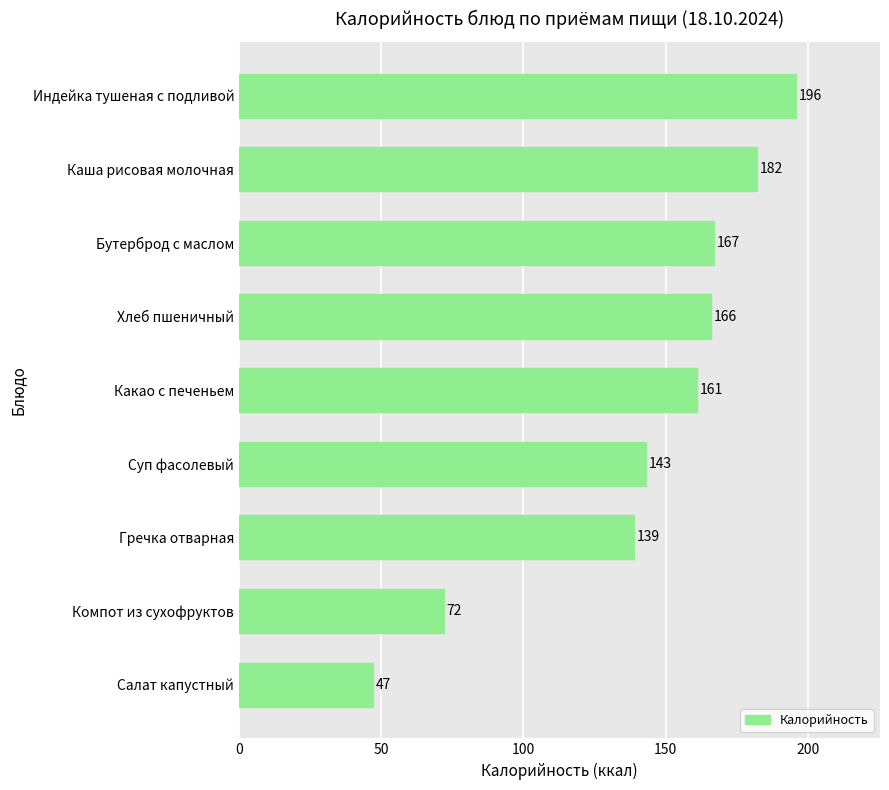

Between Гречка отварная and Хлеб пшеничный, which is larger?

Хлеб пшеничный